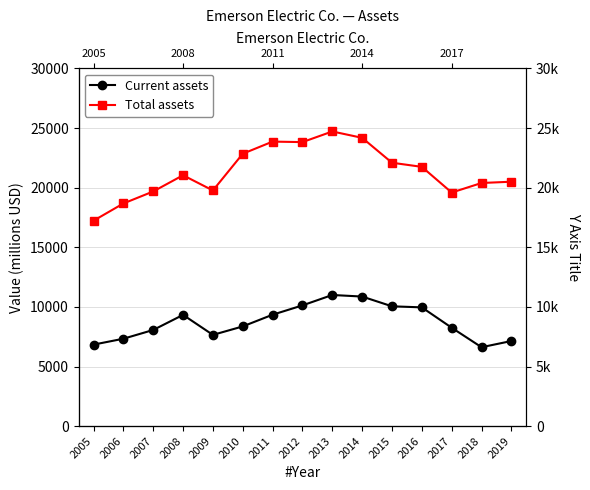

At how many categories does at least one series exceed 20859?

8